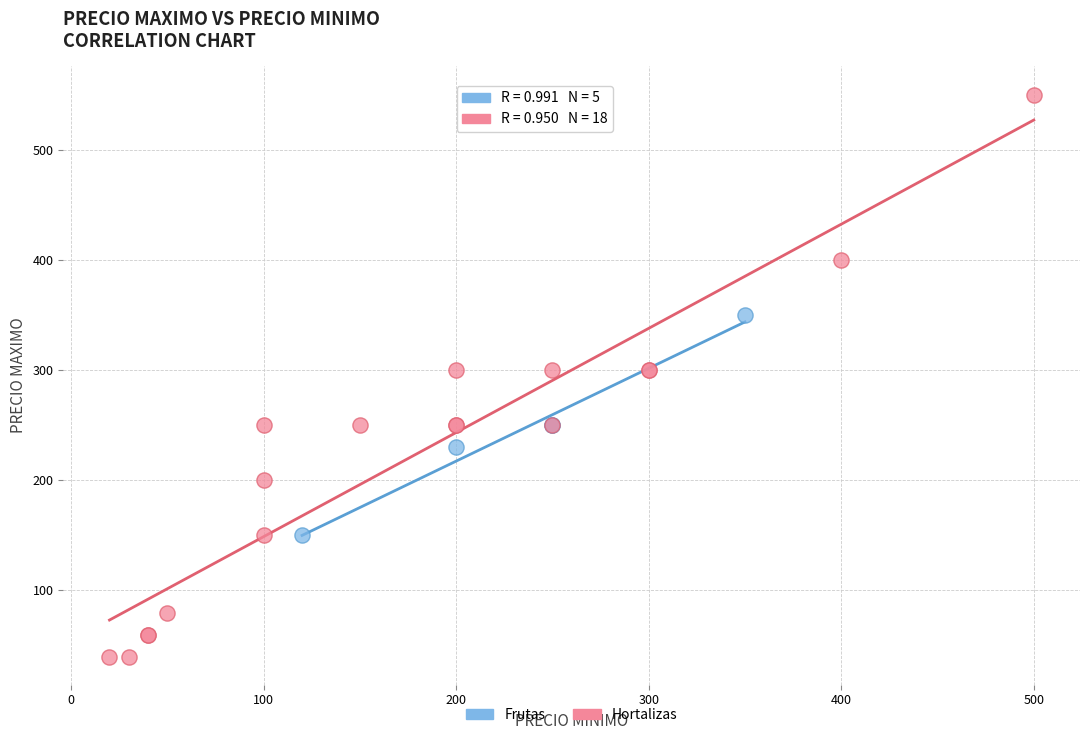

Which series has the widest spread of Y values?

Hortalizas